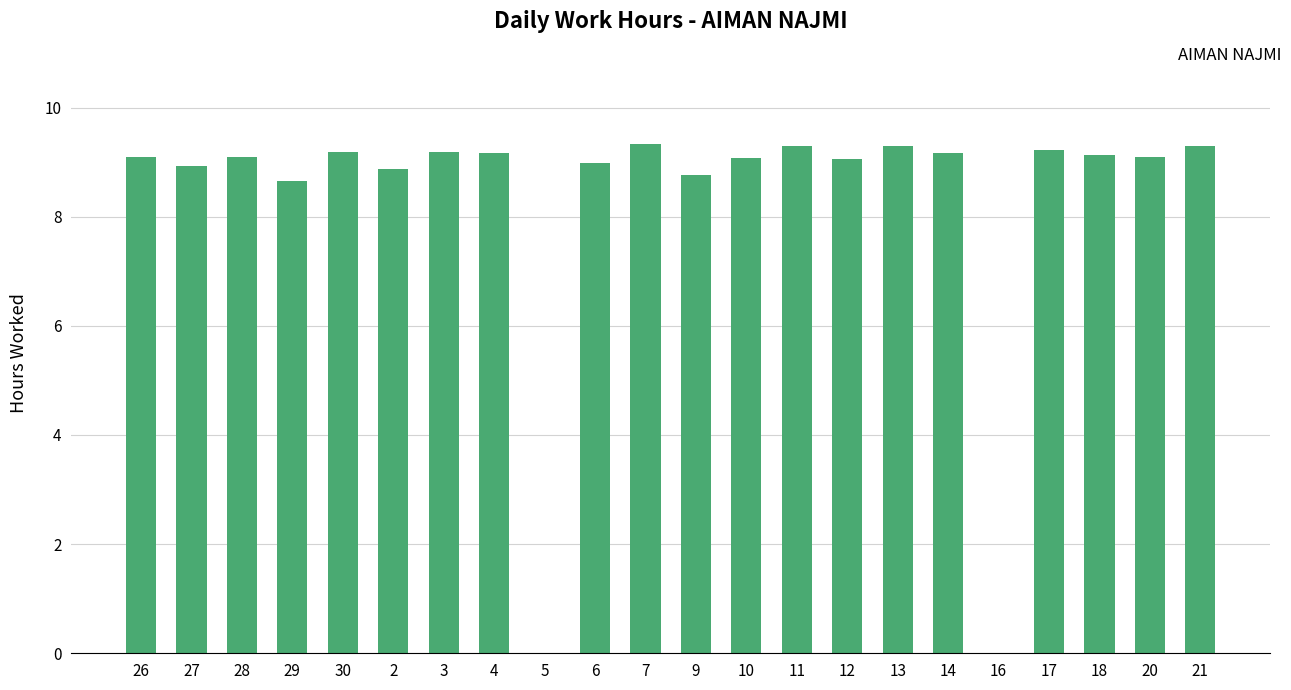

The value at 26 is 9.1. True or false?

True